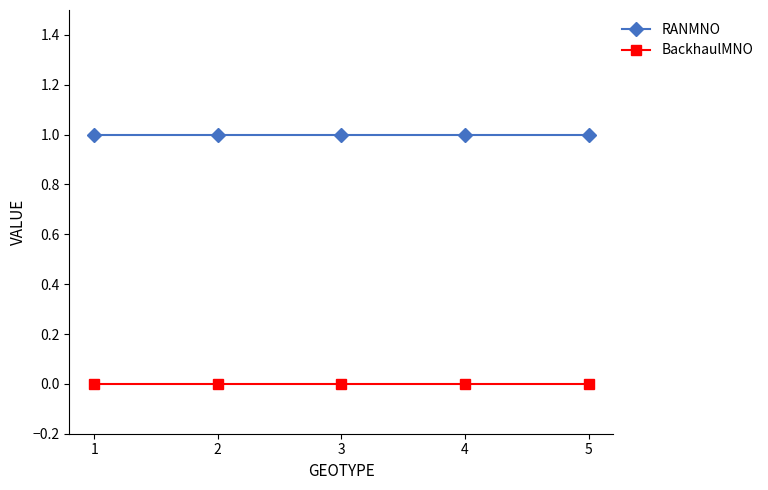

How many lines are shown in the chart?

2